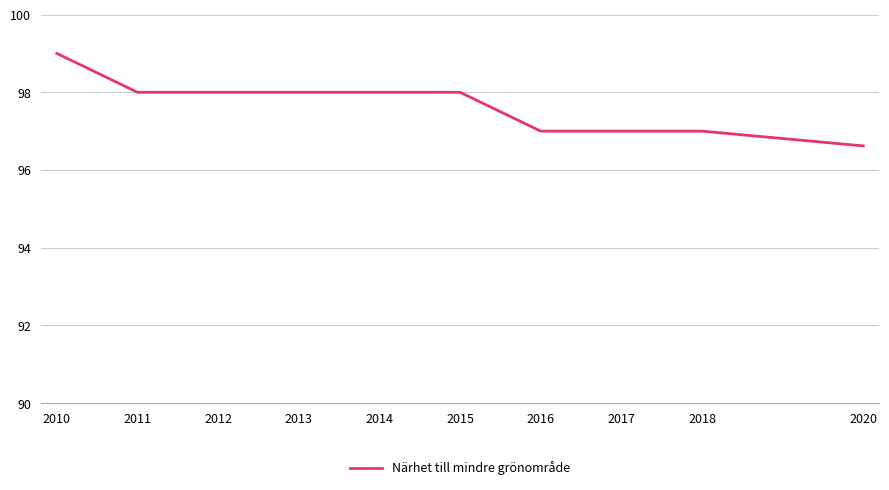

Approximately how many times larger is the value at 2016 compared to 2020?

1.0